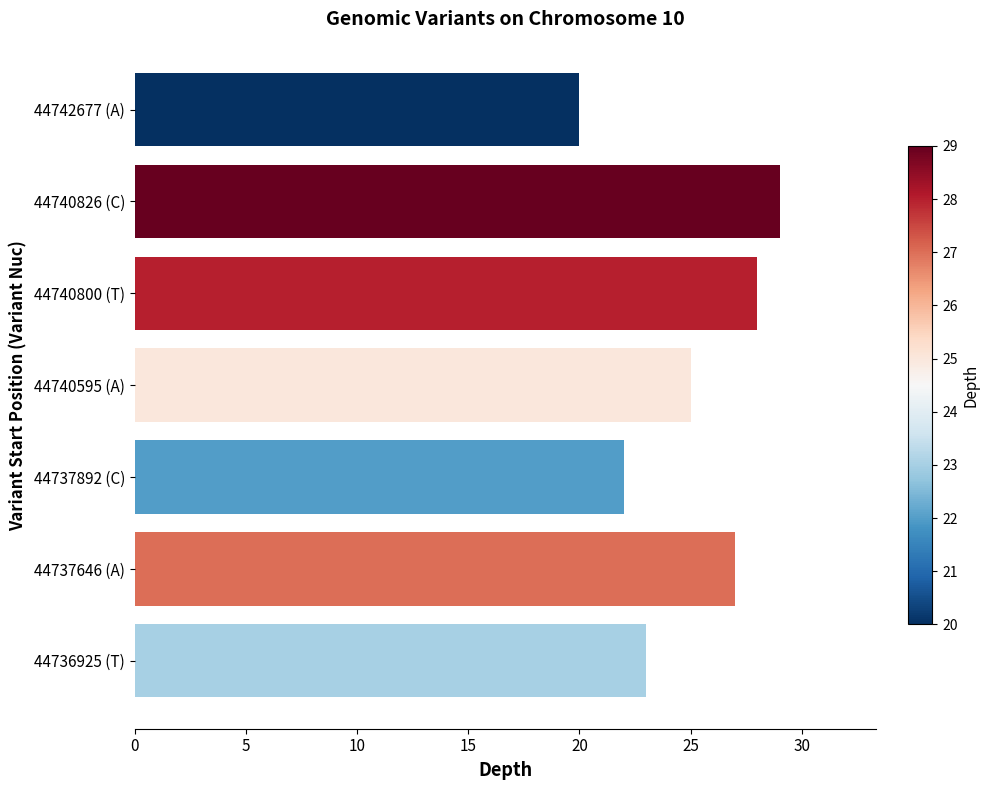

How many bars are there in total?

7